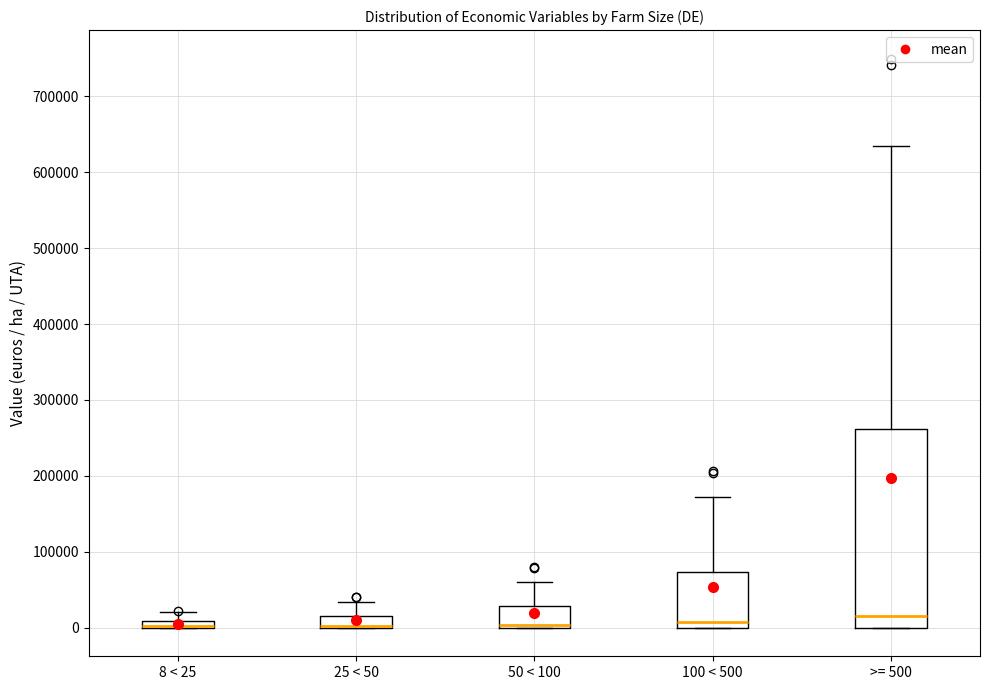

Where does the upper whisker of the box for 25 < 50 end on the y-axis? The values are not printed on the chart, so give them approximately, as read against the axis.

30000